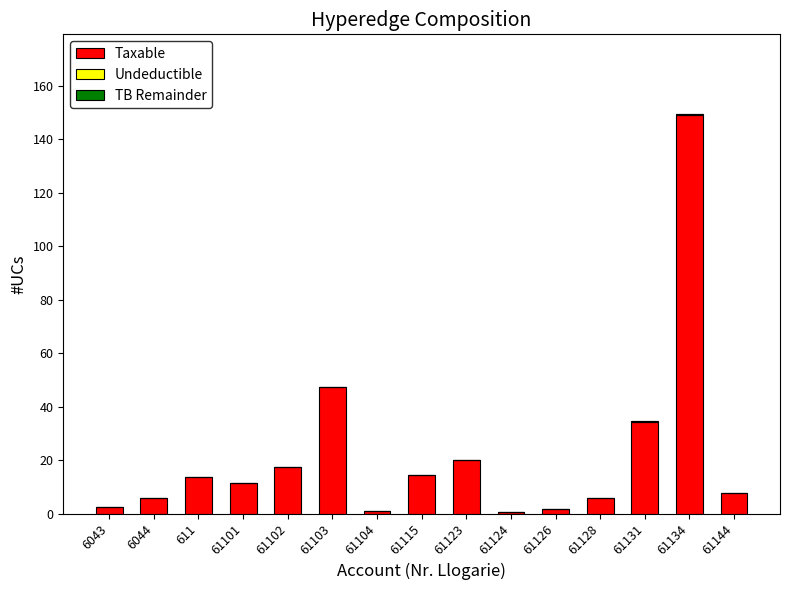

At which label does Taxable reach its peak?

61134